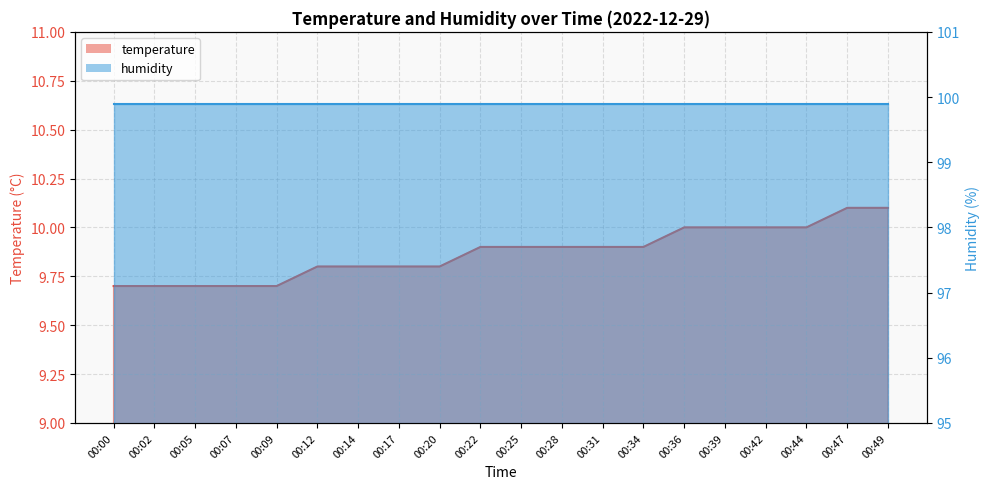

Rank the categories by value from lowest to highest.

00:00, 00:02, 00:05, 00:07, 00:09, 00:12, 00:14, 00:17, 00:20, 00:22, 00:25, 00:28, 00:31, 00:34, 00:36, 00:39, 00:42, 00:44, 00:47, 00:49